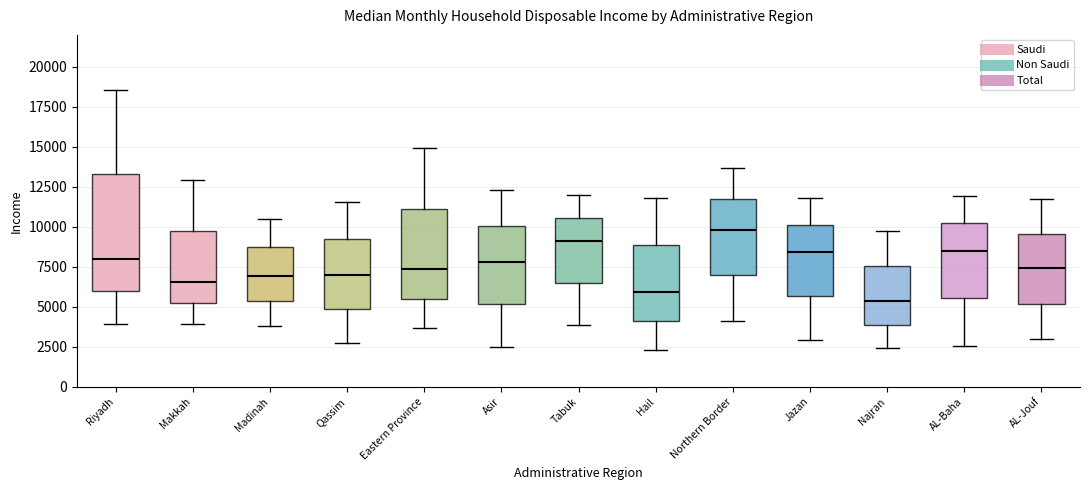

Reading left to right, transcribe this box plot: for each box, give where its median line is, the range the box spans, and where its two whiskers end, as read against the y-axis. The values are not printed on the chart, so give them approximately, as read against the axis.

Riyadh: median 8000, box 6000 to 13500, whiskers 4000 to 18500
Makkah: median 6500, box 5000 to 9500, whiskers 4000 to 13000
Madinah: median 7000, box 5500 to 8500, whiskers 4000 to 10500
Qassim: median 7000, box 5000 to 9500, whiskers 3000 to 11500
Eastern Province: median 7500, box 5500 to 11000, whiskers 3500 to 15000
Asir: median 8000, box 5000 to 10000, whiskers 2500 to 12500
Tabuk: median 9000, box 6500 to 10500, whiskers 4000 to 12000
Hail: median 6000, box 4000 to 9000, whiskers 2500 to 12000
Northern Border: median 10000, box 7000 to 12000, whiskers 4000 to 13500
Jazan: median 8500, box 5500 to 10000, whiskers 3000 to 12000
Najran: median 5500, box 4000 to 7500, whiskers 2500 to 9500
AL-Baha: median 8500, box 5500 to 10000, whiskers 2500 to 12000
AL-Jouf: median 7500, box 5000 to 9500, whiskers 3000 to 11500